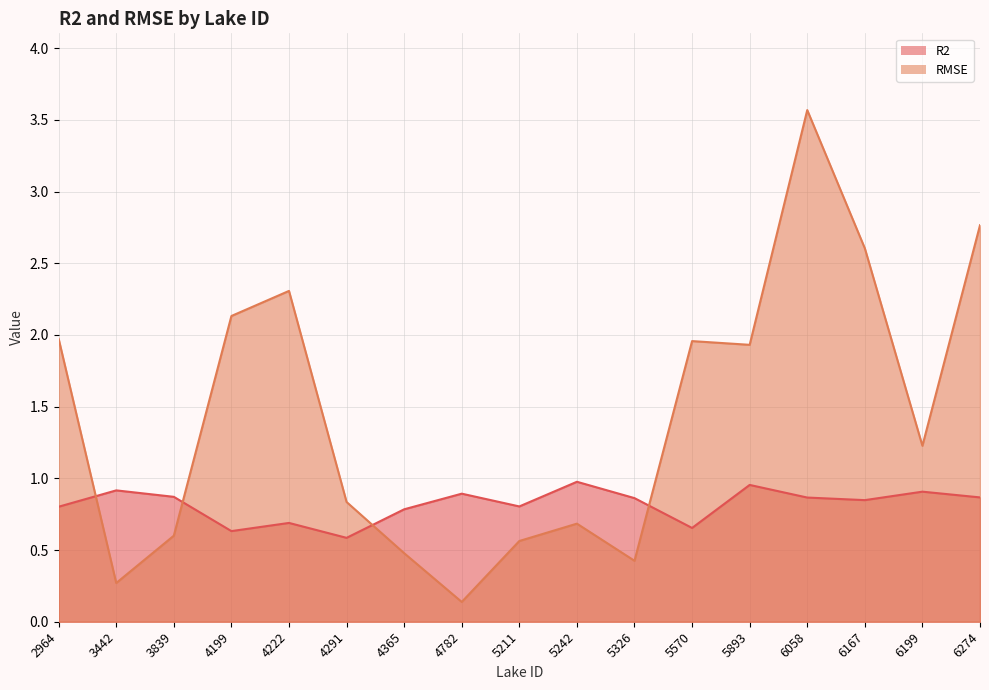

The value of R2 at 6167 is 1.2. True or false?

False